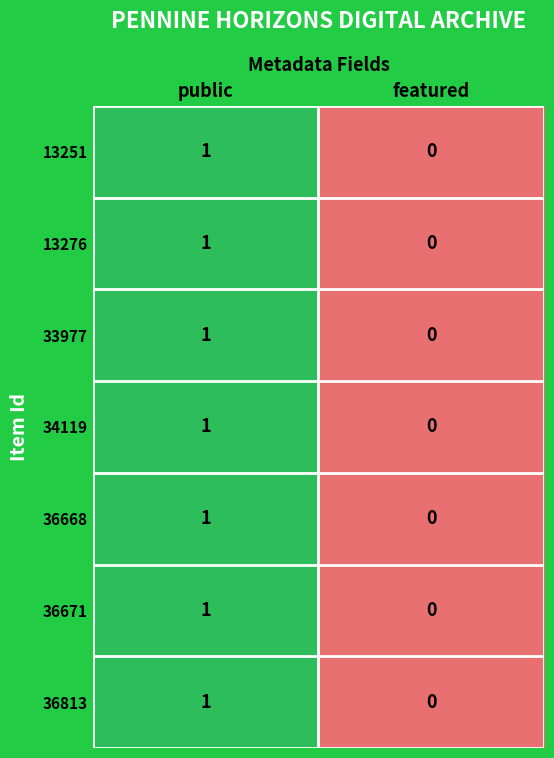

Reading right to left, what are all the values shown in this chart?

13251: 0	1
13276: 0	1
33977: 0	1
34119: 0	1
36668: 0	1
36671: 0	1
36813: 0	1